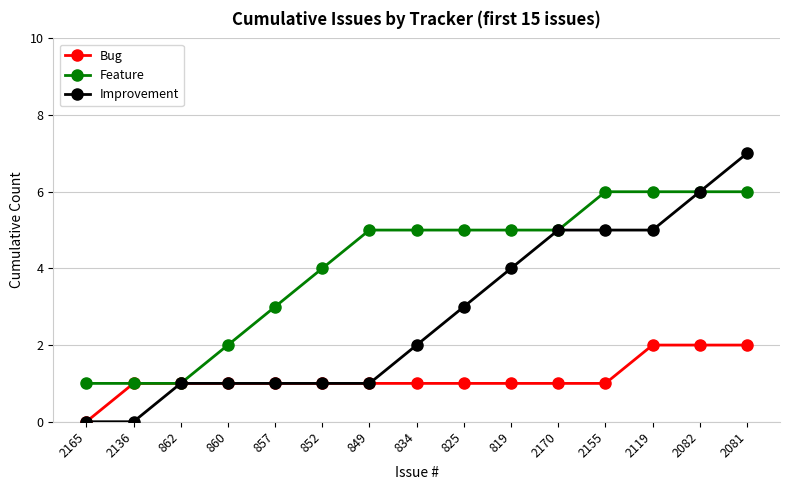

Rank the series by their average value, from highest to lowest.

Feature, Improvement, Bug